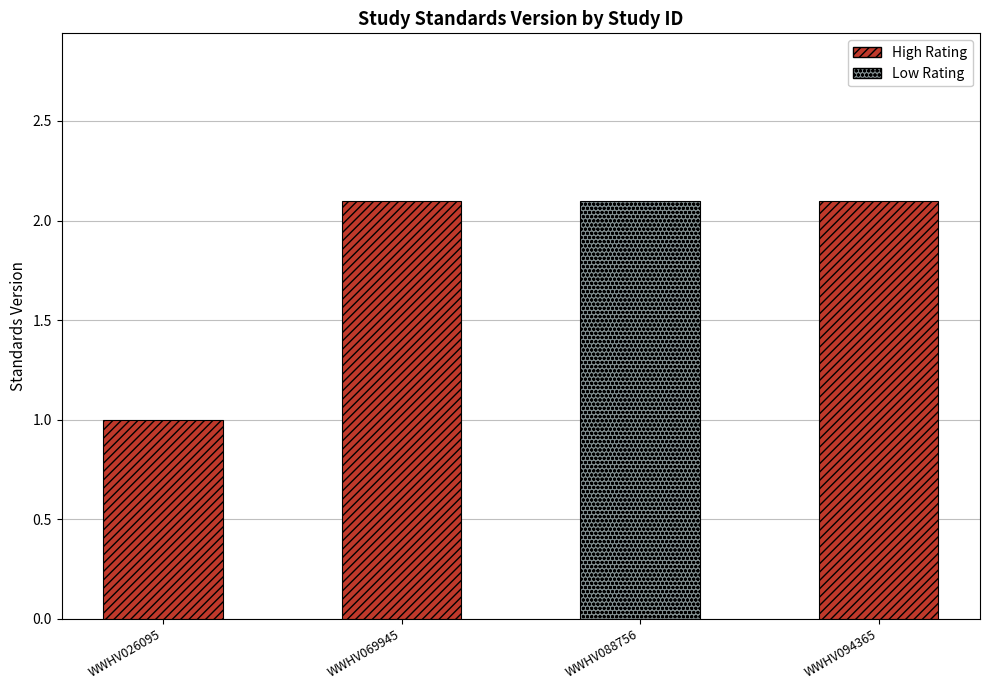

How many values exceed 2?

3